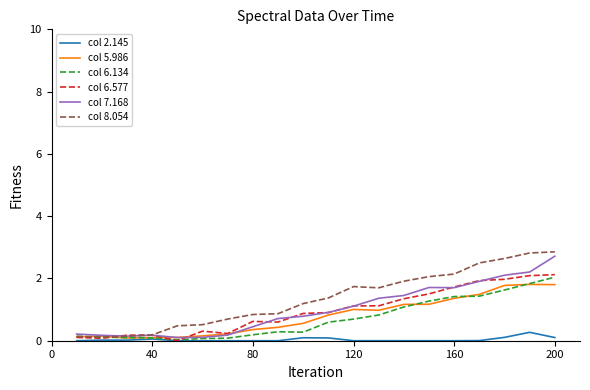

Rank the series by their maximum value, from lowest to highest.

col 2.145, col 5.986, col 6.134, col 6.577, col 7.168, col 8.054